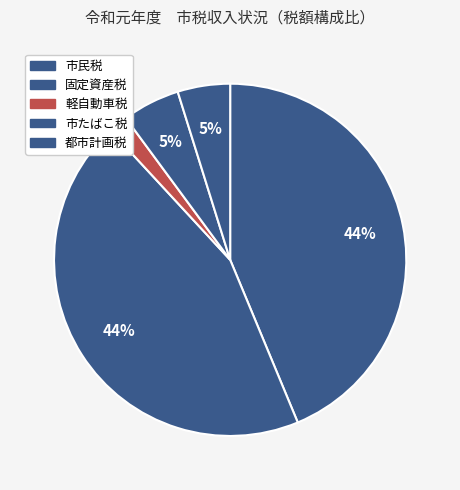

True or false: 固定資産税 accounts for 36% of the total.

False